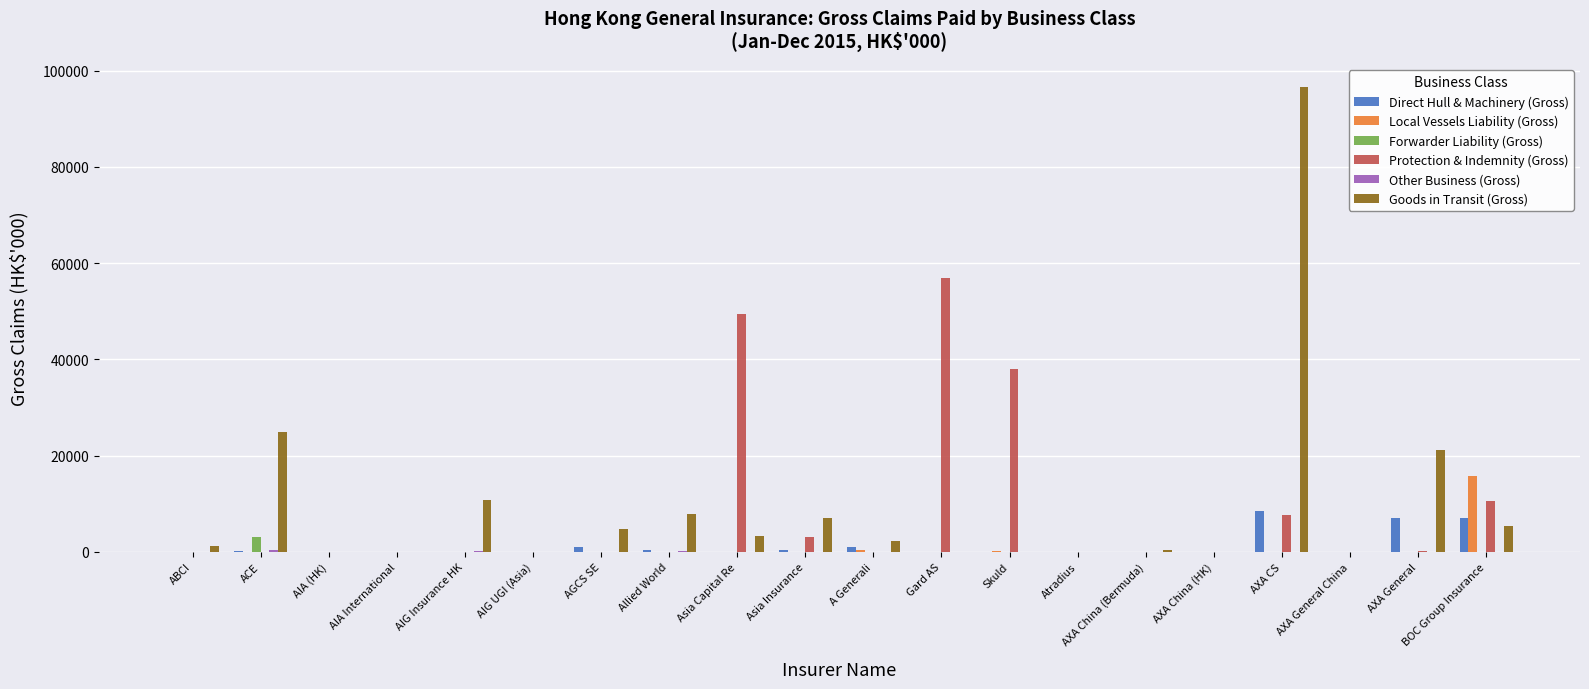

At which category is the sum across all series the highest?

AXA CS